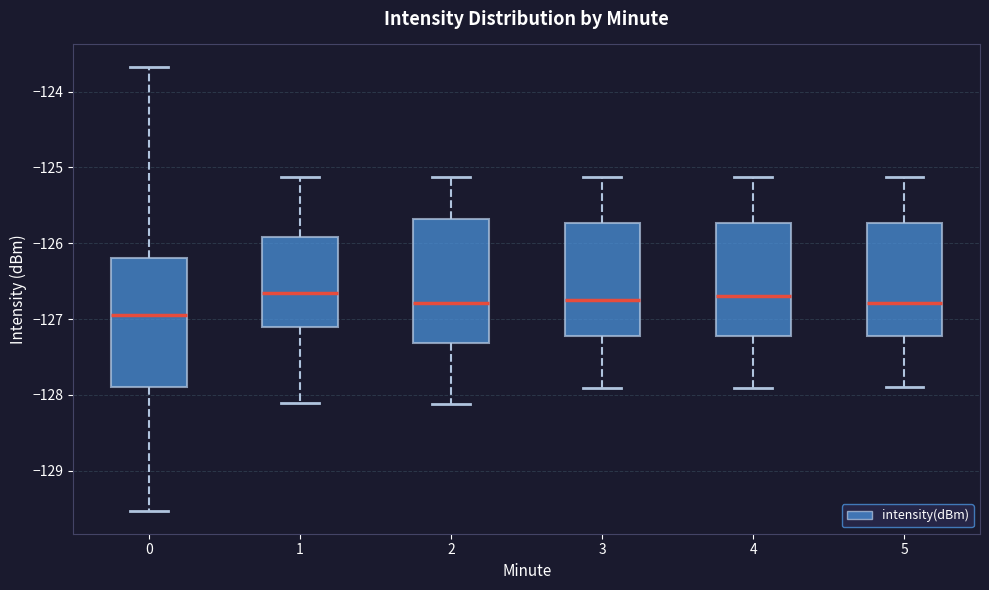

Reading left to right, read every box against the y-axis: the position of its median line, the range the box covers, and the ends of its whiskers. The values are not printed on the chart, so give them approximately, as read against the axis.

0: median -126.9, box -127.9 to -126.2, whiskers -129.5 to -123.7
1: median -126.7, box -127.1 to -125.9, whiskers -128.1 to -125.1
2: median -126.8, box -127.3 to -125.7, whiskers -128.1 to -125.1
3: median -126.8, box -127.2 to -125.7, whiskers -127.9 to -125.1
4: median -126.7, box -127.2 to -125.7, whiskers -127.9 to -125.1
5: median -126.8, box -127.2 to -125.7, whiskers -127.9 to -125.1